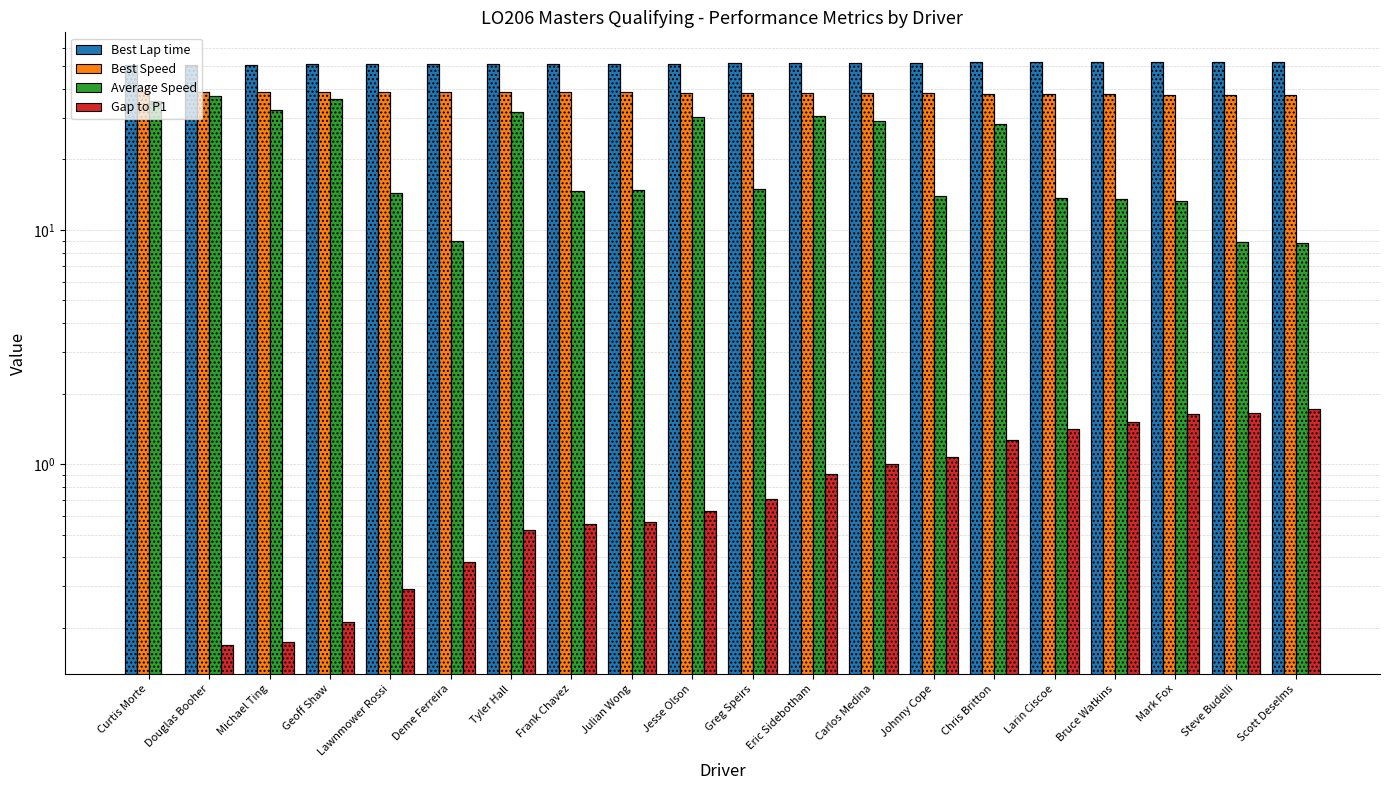

What are all the series names shown in the legend?

Best Lap time, Best Speed, Average Speed, Gap to P1